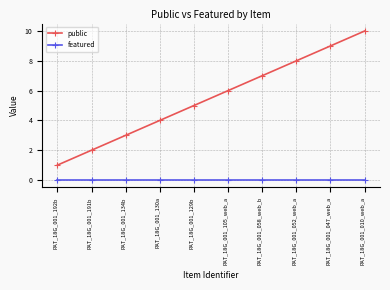

At which label does public reach its minimum?

PAT_18G_001_192b